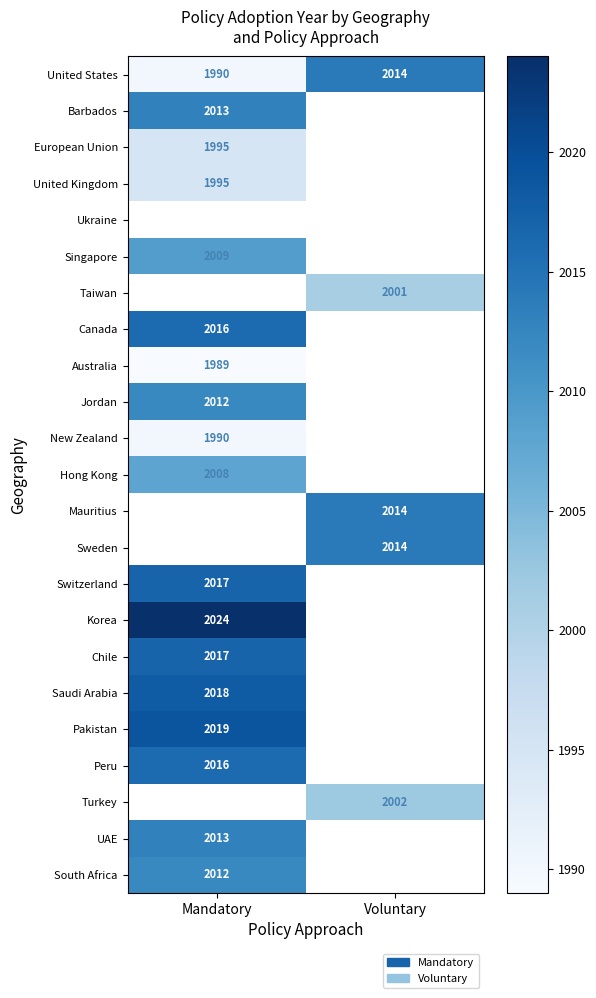

What is the lowest value of the United States series?

1990